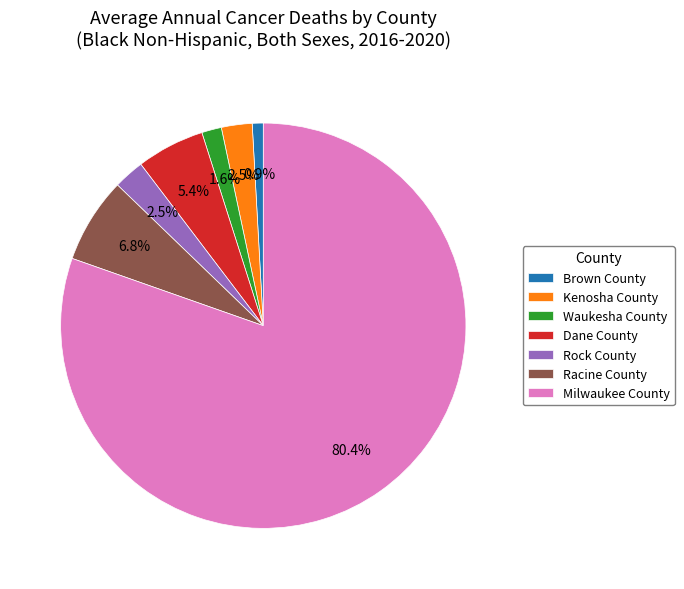

To the nearest percent, what is the average slice percentage?

14%